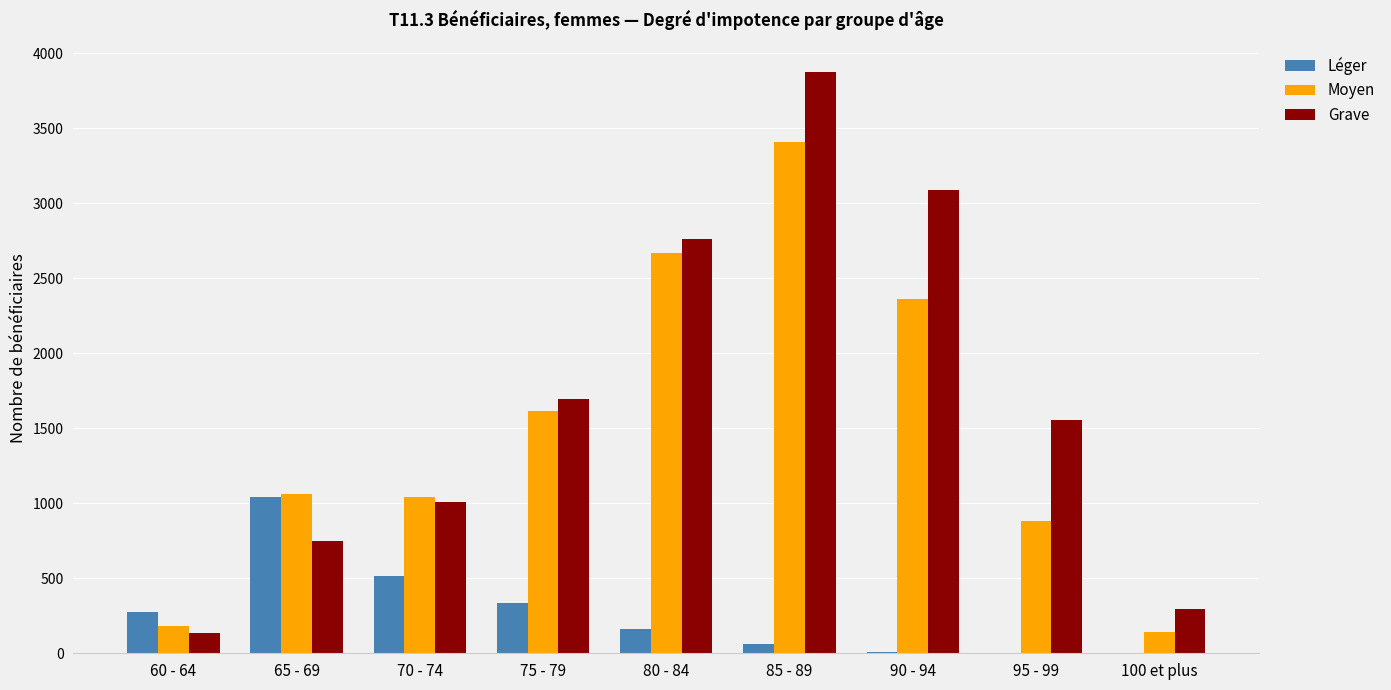

What is the approximate value of Léger at 90 - 94?

11